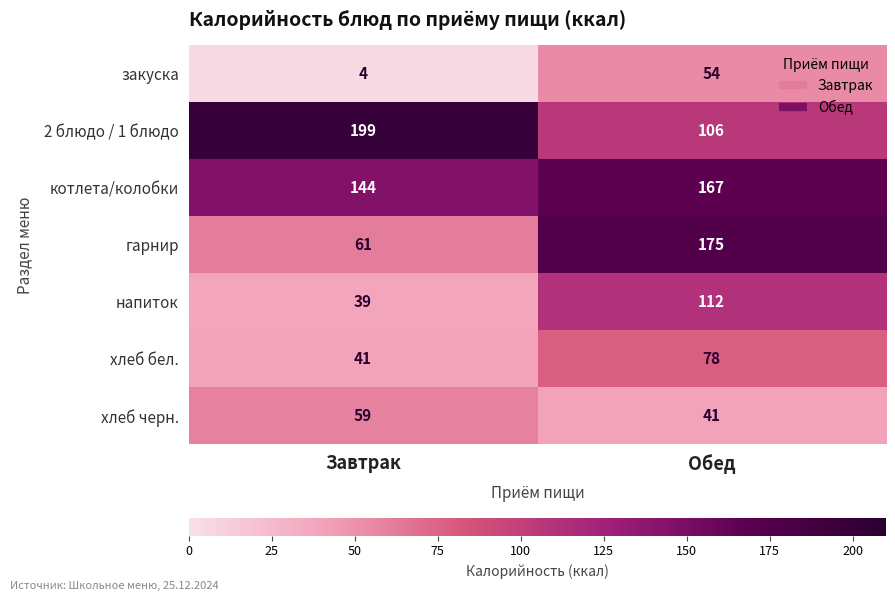

Reading right to left, transcribe all the data shown in this chart.

закуска: 54	4
2 блюдо / 1 блюдо: 106	199
котлета/колобки: 167	144
гарнир: 175	61
напиток: 112	39
хлеб бел.: 78	41
хлеб черн.: 41	59